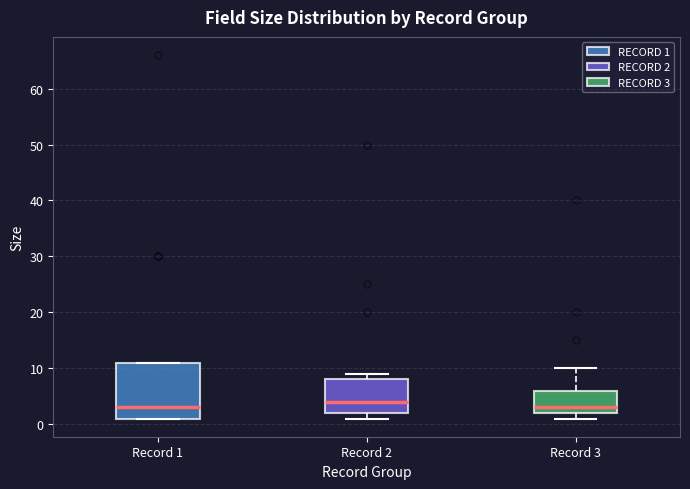

Which box is the tallest, from its lower edge to its upper edge?

Record 1